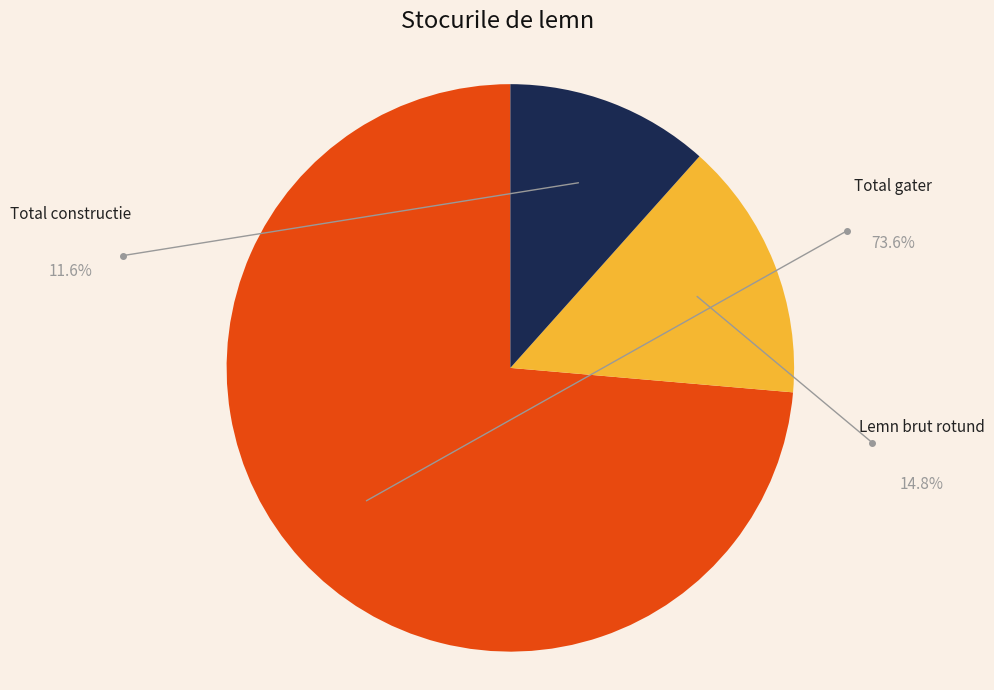

Does any single category account for the majority?

Yes